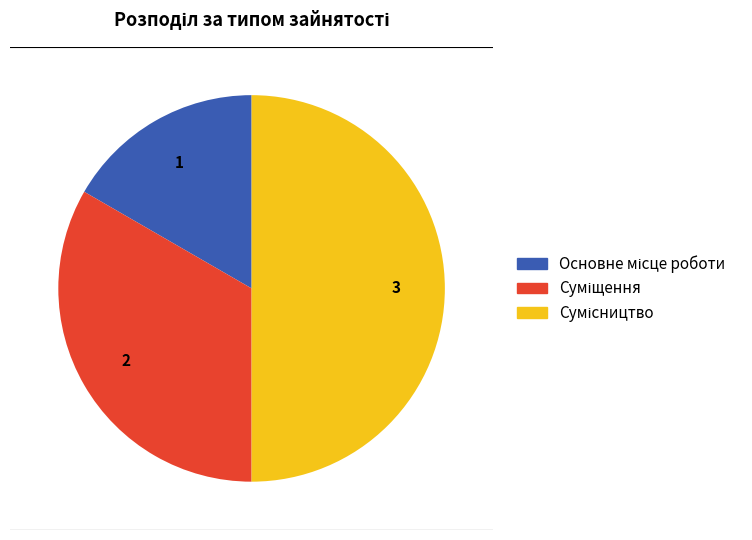

What is the change in value from Основне місце роботи to Суміщення?

+1